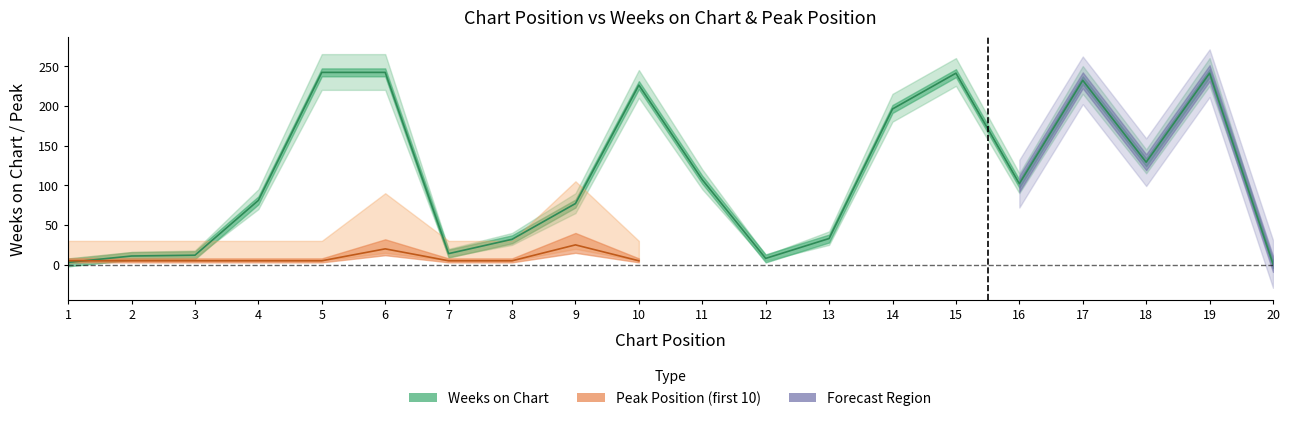

What is the value of the 2nd point from the left?

11